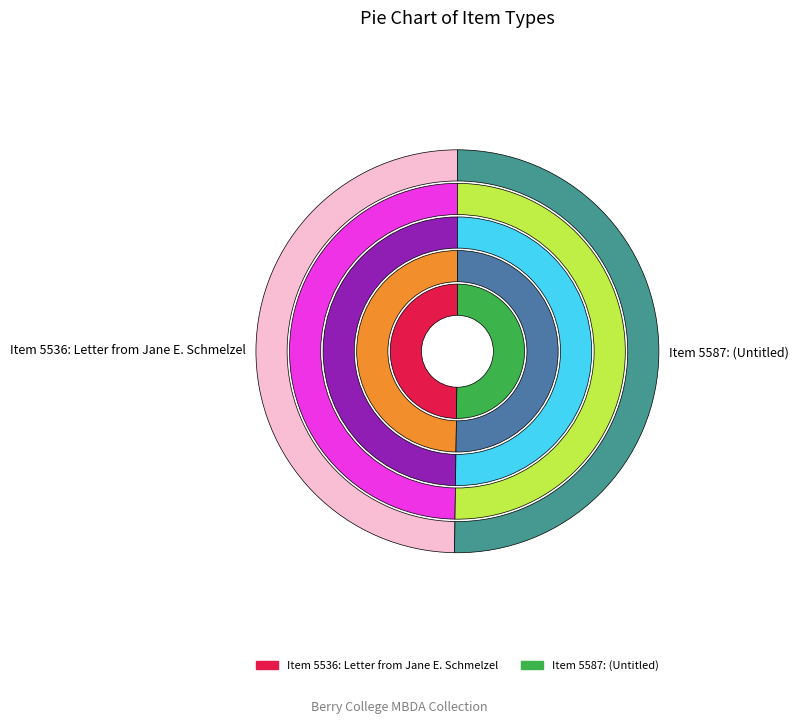

Does 5536 account for over 50% of the chart?

No